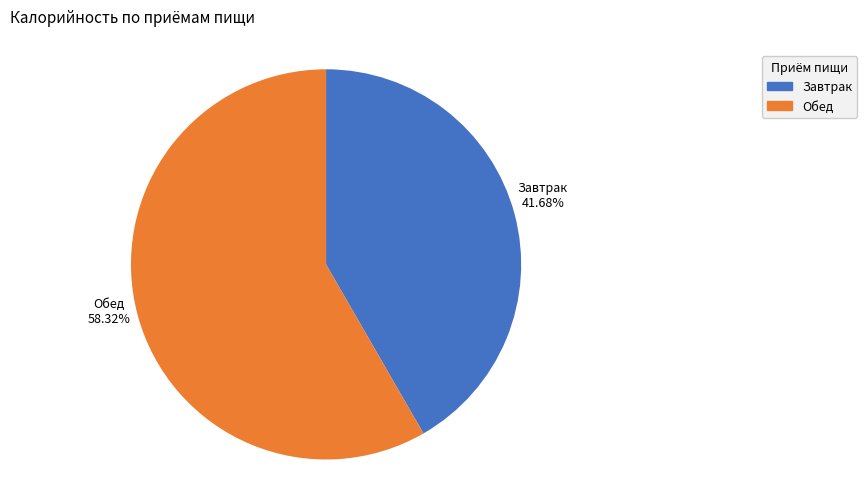

Is it true that Завтрак is 32% of the pie?

False